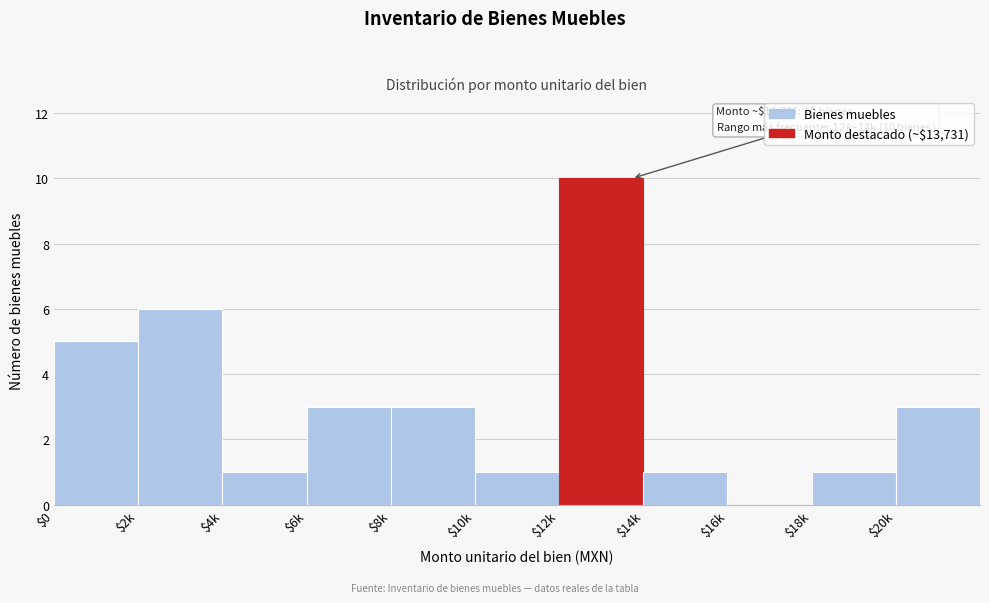

The value at $20k is 3. True or false?

True